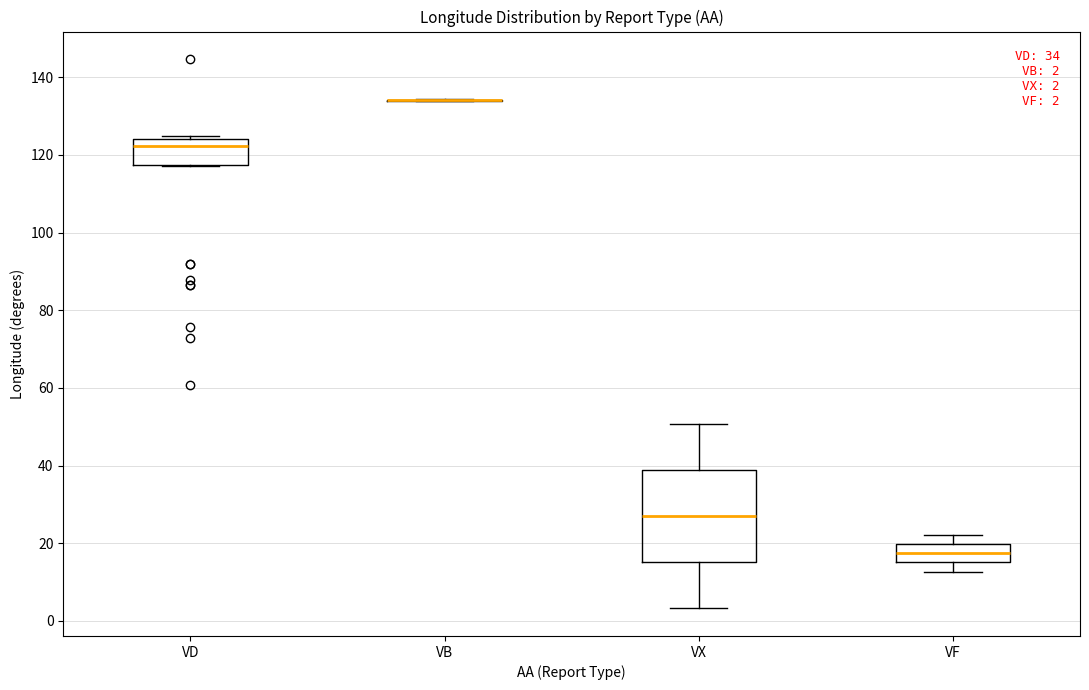

Comparing the boxes themselves (not the whiskers), which one is the tallest?

VX